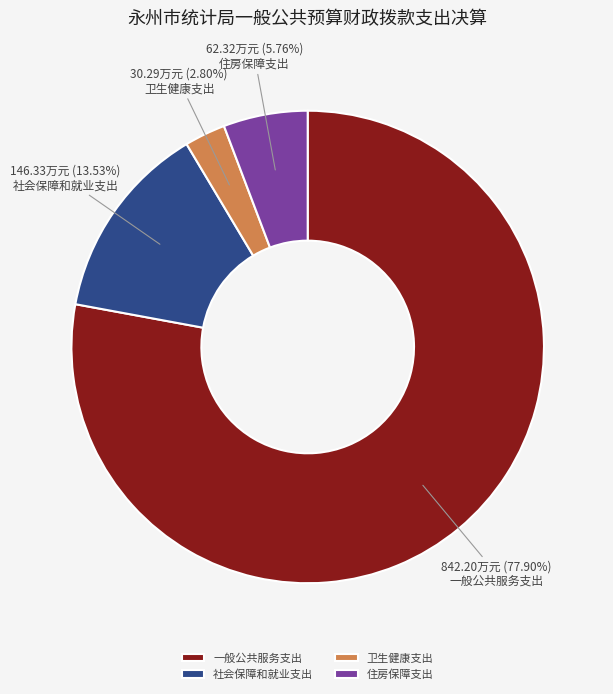

What percentage is NOT represented by 住房保障支出?

94.2%